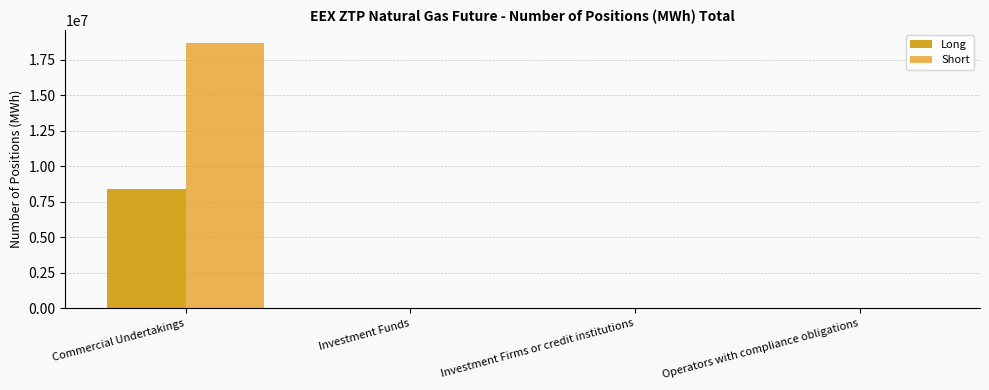

What is the highest value of the Short series?

18666025